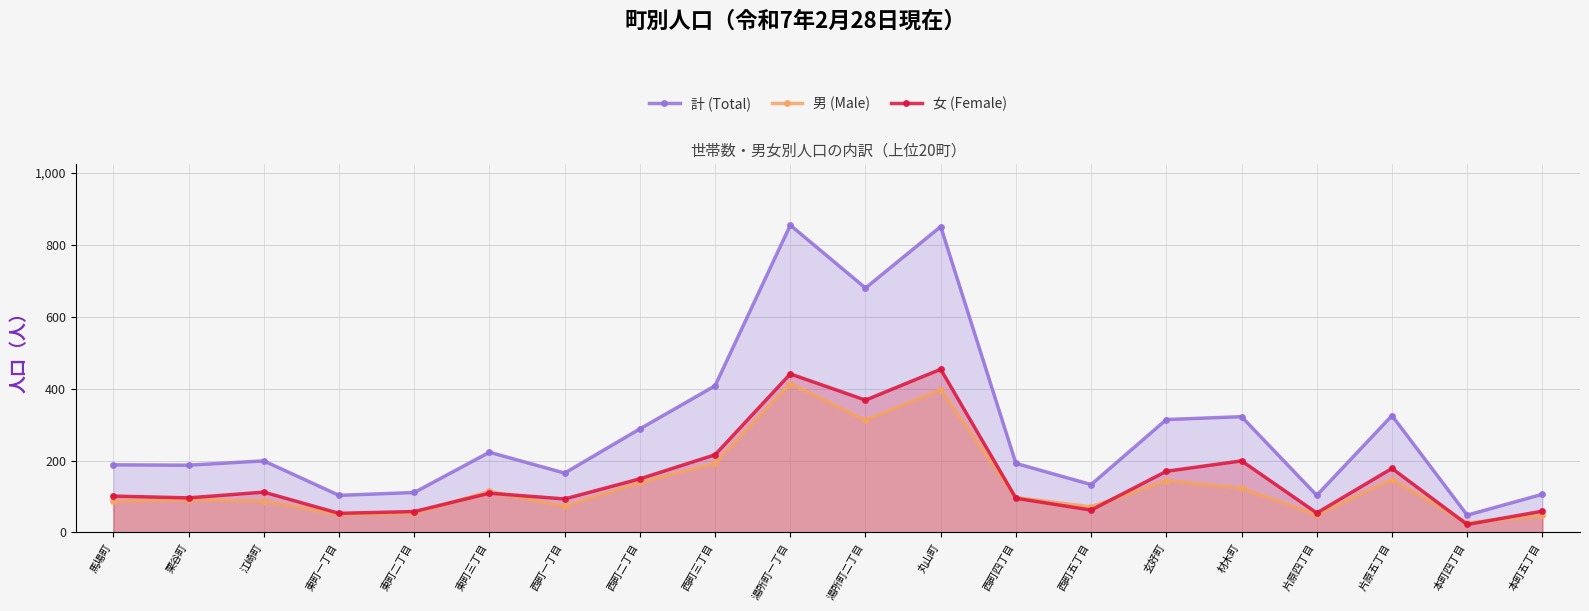

Reading left to right, extract all data points from this chart.

計 (Total): 馬場町=188	栗谷町=187	江崎町=199	東町一丁目=103	東町二丁目=111	東町三丁目=223	西町一丁目=165	西町二丁目=288	西町三丁目=408	湯所町一丁目=855	湯所町二丁目=680	丸山町=851	西町四丁目=192	西町五丁目=133	玄好町=314	材木町=322	片原四丁目=103	片原五丁目=325	本町四丁目=48	本町五丁目=106
男 (Male): 馬場町=87	栗谷町=91	江崎町=87	東町一丁目=50	東町二丁目=53	東町三丁目=114	西町一丁目=72	西町二丁目=139	西町三丁目=192	湯所町一丁目=414	湯所町二丁目=312	丸山町=397	西町四丁目=97	西町五丁目=71	玄好町=144	材木町=123	片原四丁目=49	片原五丁目=147	本町四丁目=26	本町五丁目=47
女 (Female): 馬場町=101	栗谷町=96	江崎町=112	東町一丁目=53	東町二丁目=58	東町三丁目=109	西町一丁目=93	西町二丁目=149	西町三丁目=216	湯所町一丁目=441	湯所町二丁目=368	丸山町=454	西町四丁目=95	西町五丁目=62	玄好町=170	材木町=199	片原四丁目=54	片原五丁目=178	本町四丁目=22	本町五丁目=59